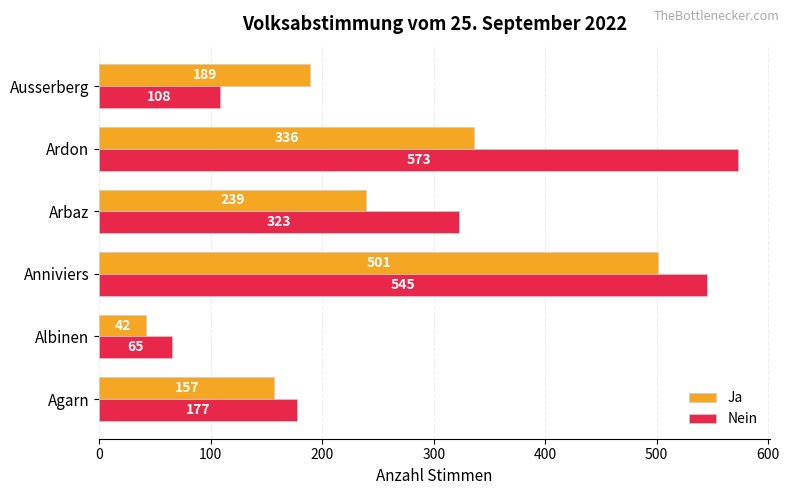

At which category is the sum across all series the highest?

Anniviers